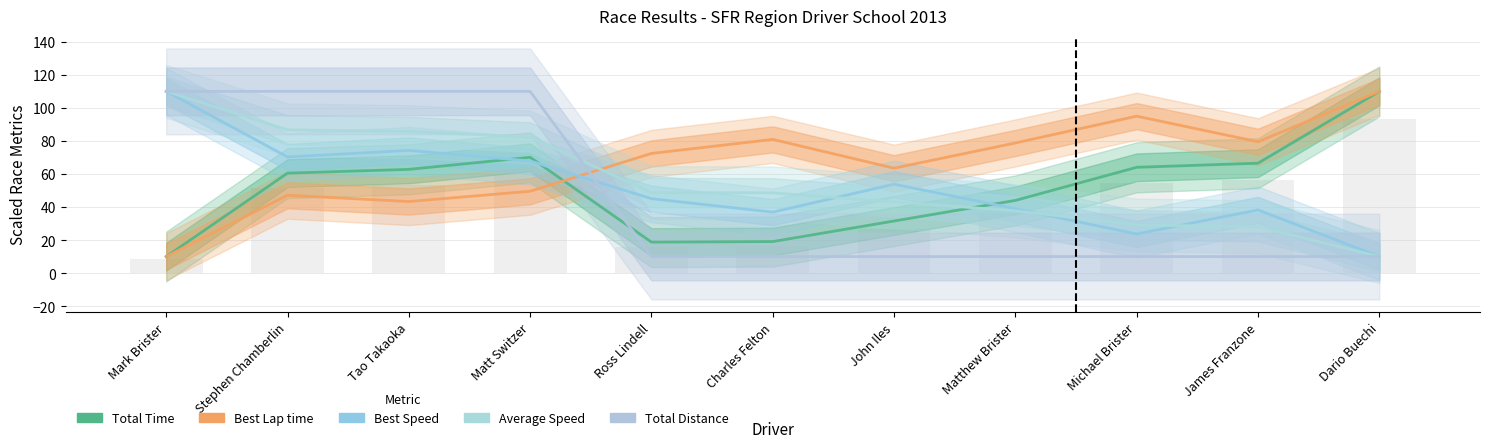

At Charles Felton, list the series in order from smallest to largest.

Total Distance, Total Time, Best Speed, Average Speed, Best Lap time